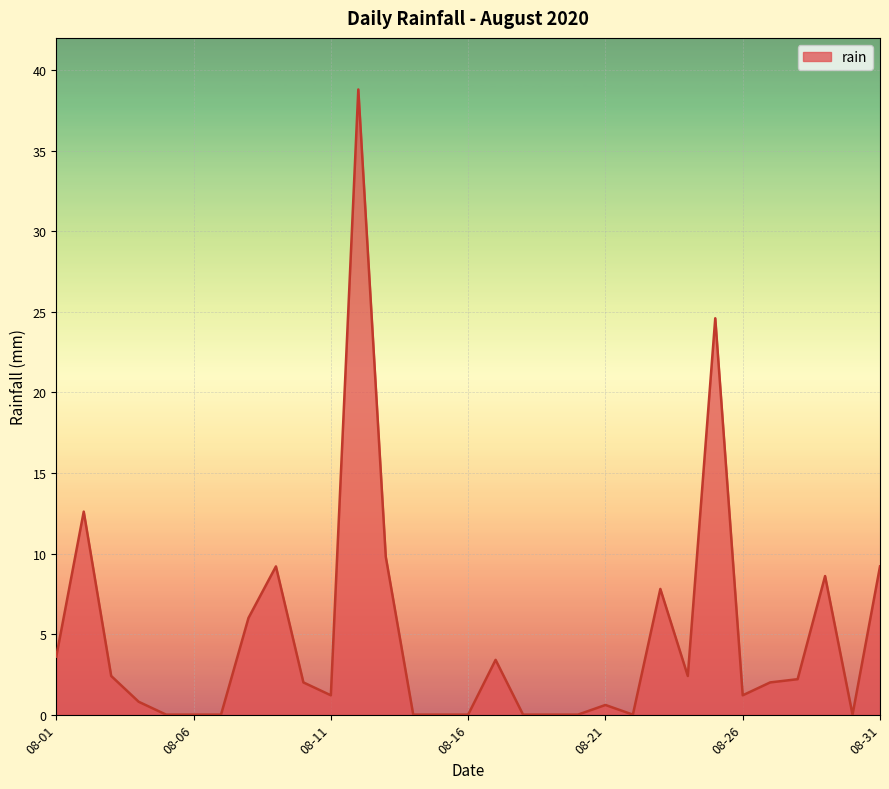

What is the greatest value displayed?

38.8